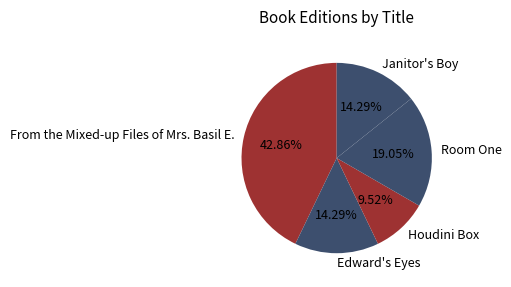

Does Room One represent more than half of the total?

No